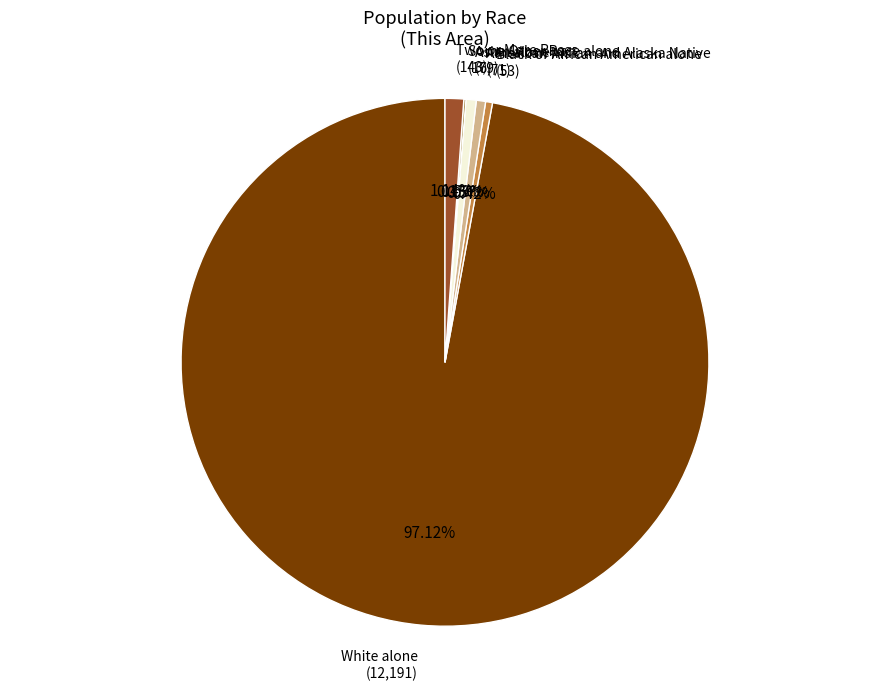

Rank the categories by value from lowest to highest.

Some Other Race alone, Black or African American alone, American Indian and Alaska Native, Asian alone, Two or More Races, White alone